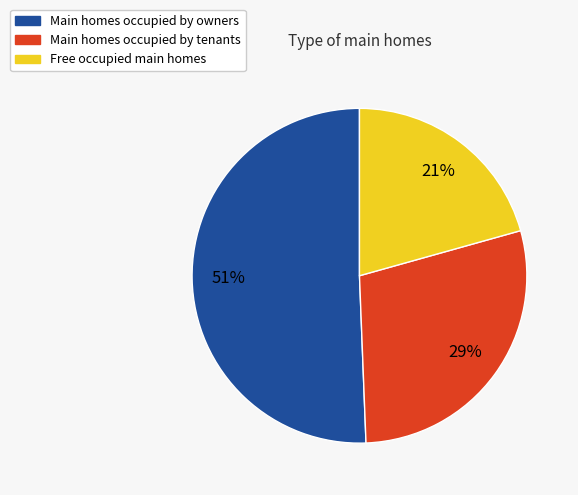

Is there any slice that represents more than half of the pie?

Yes